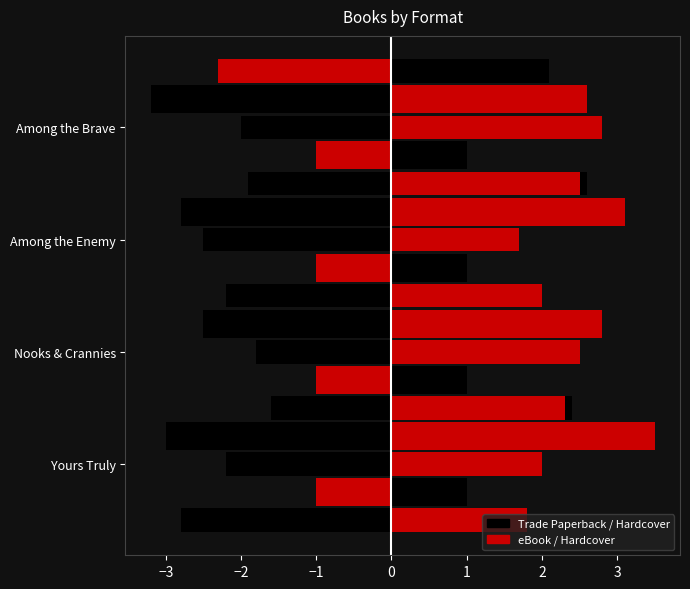

Which series changed the most between −4 and −2?

eBook